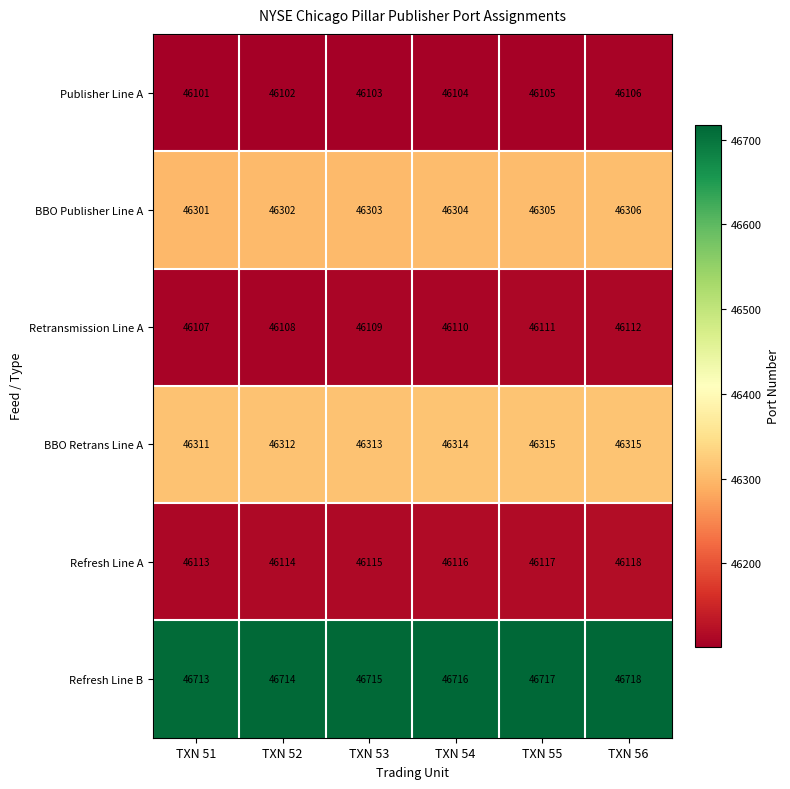

The BBO Publisher Line A series shows 31721 at TXN 56. True or false?

False